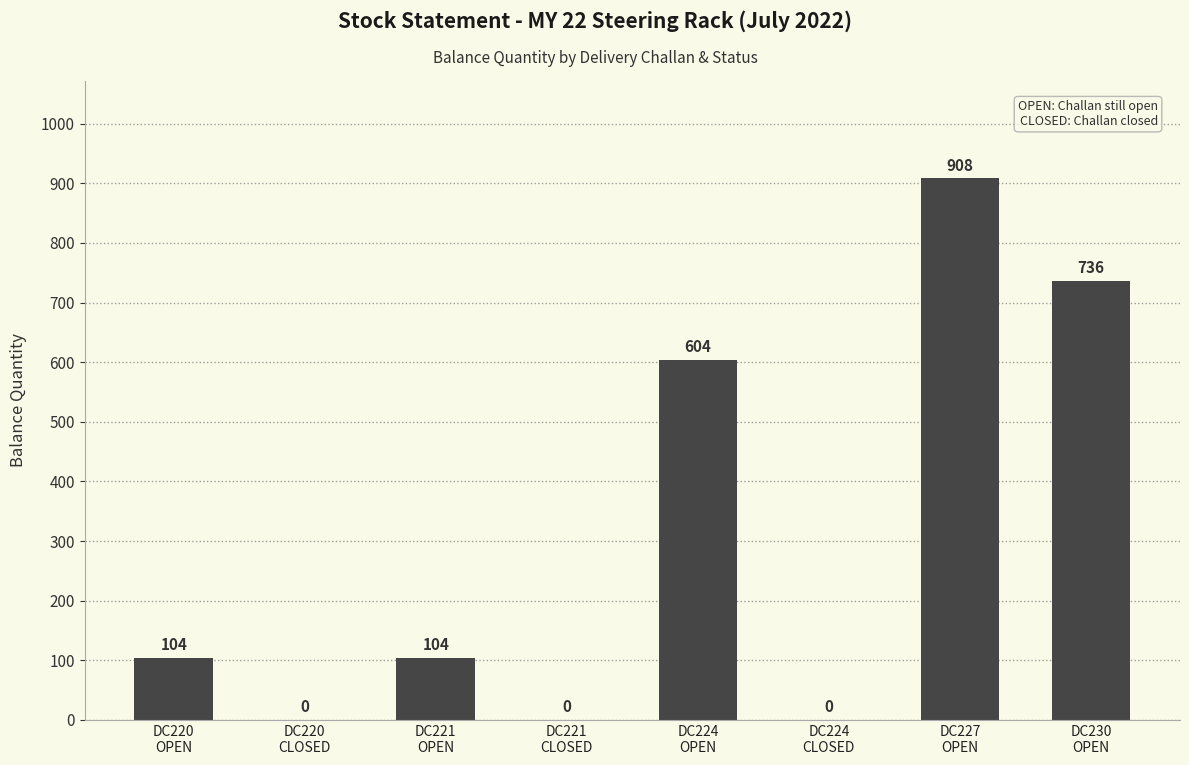

How many data points does each series have?

8